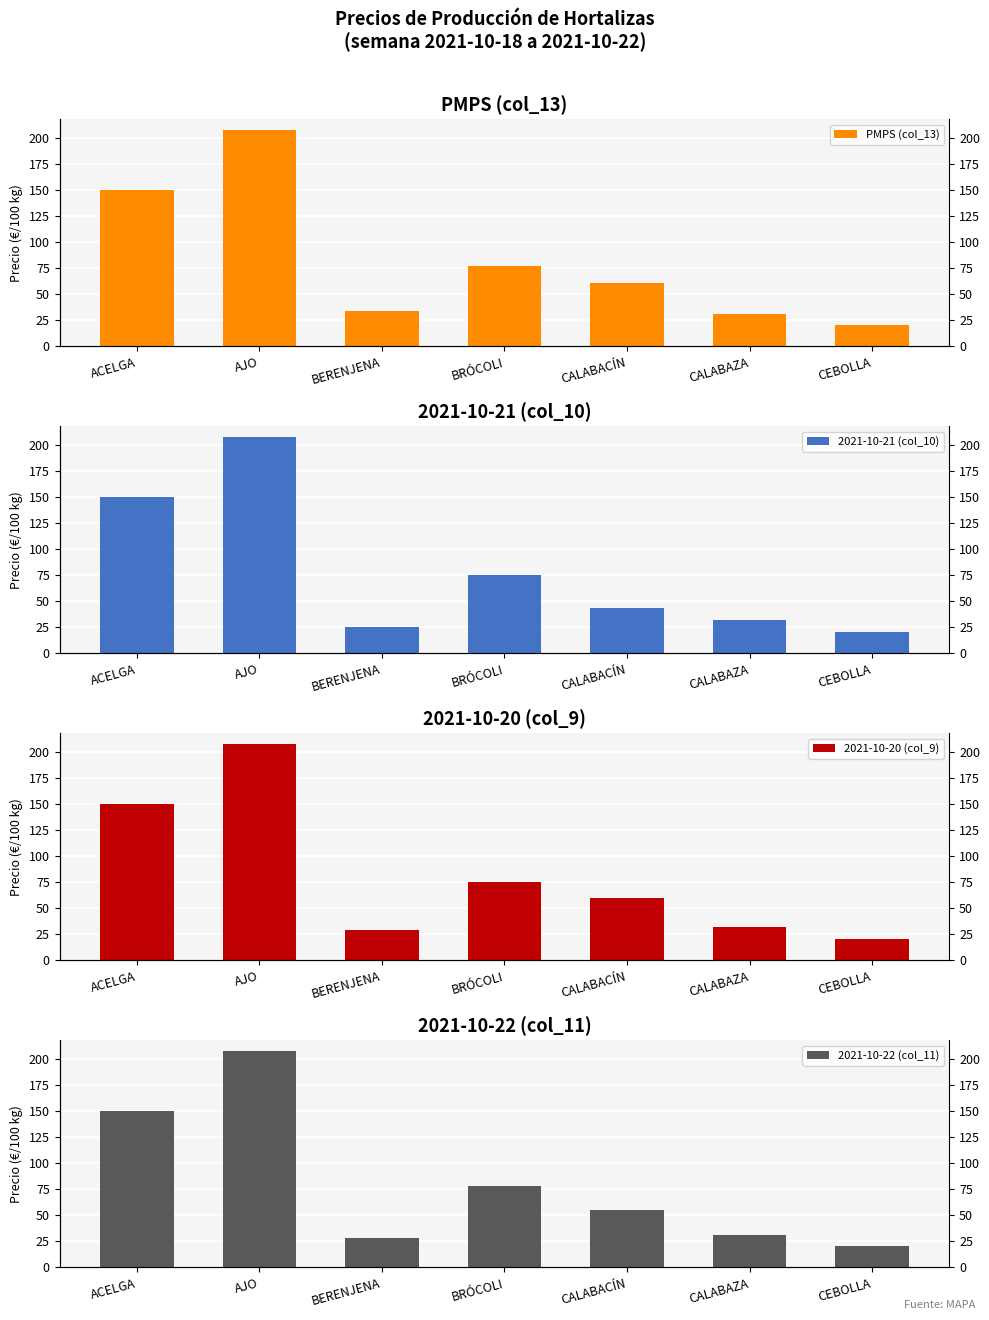

What is the maximum value for PMPS (col_13)?

208.0